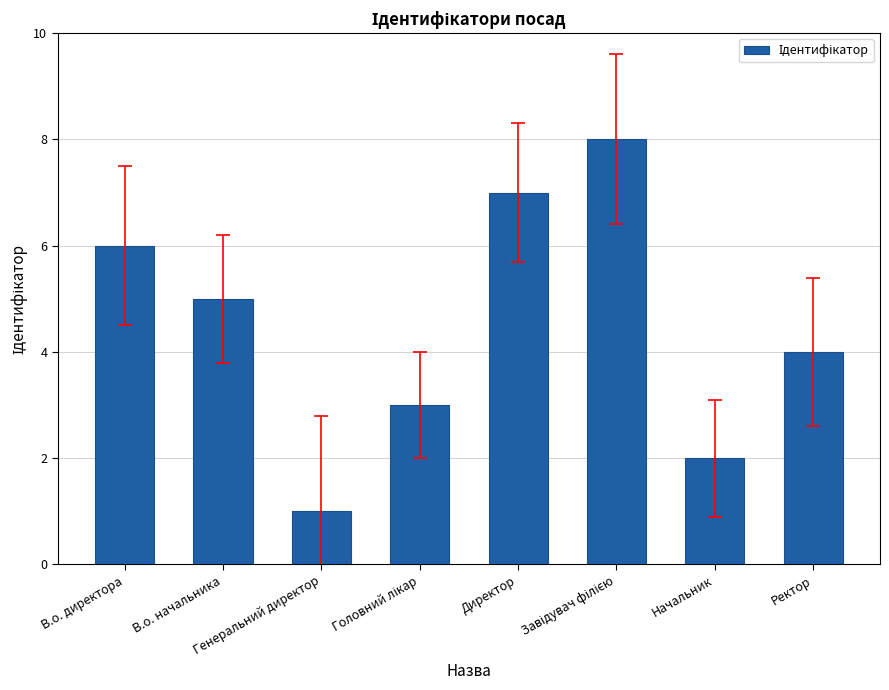

What is the sum of all values?

36